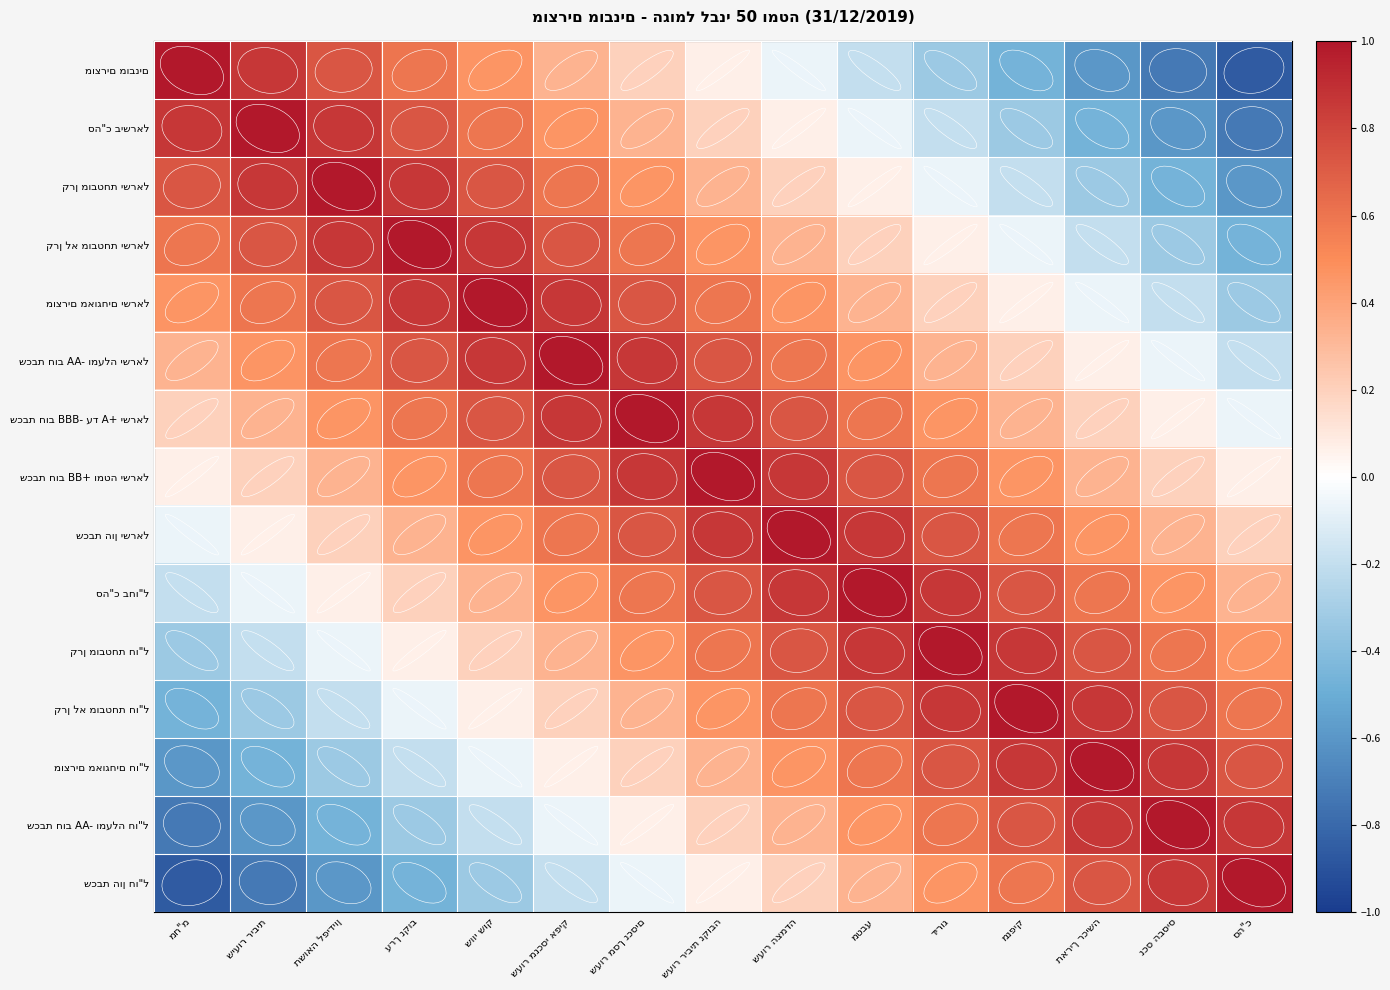

Is the value of סה"כ בישראל at תאריך רכישה greater than the value of סה"כ בחו"ל at שווי שוק?

No